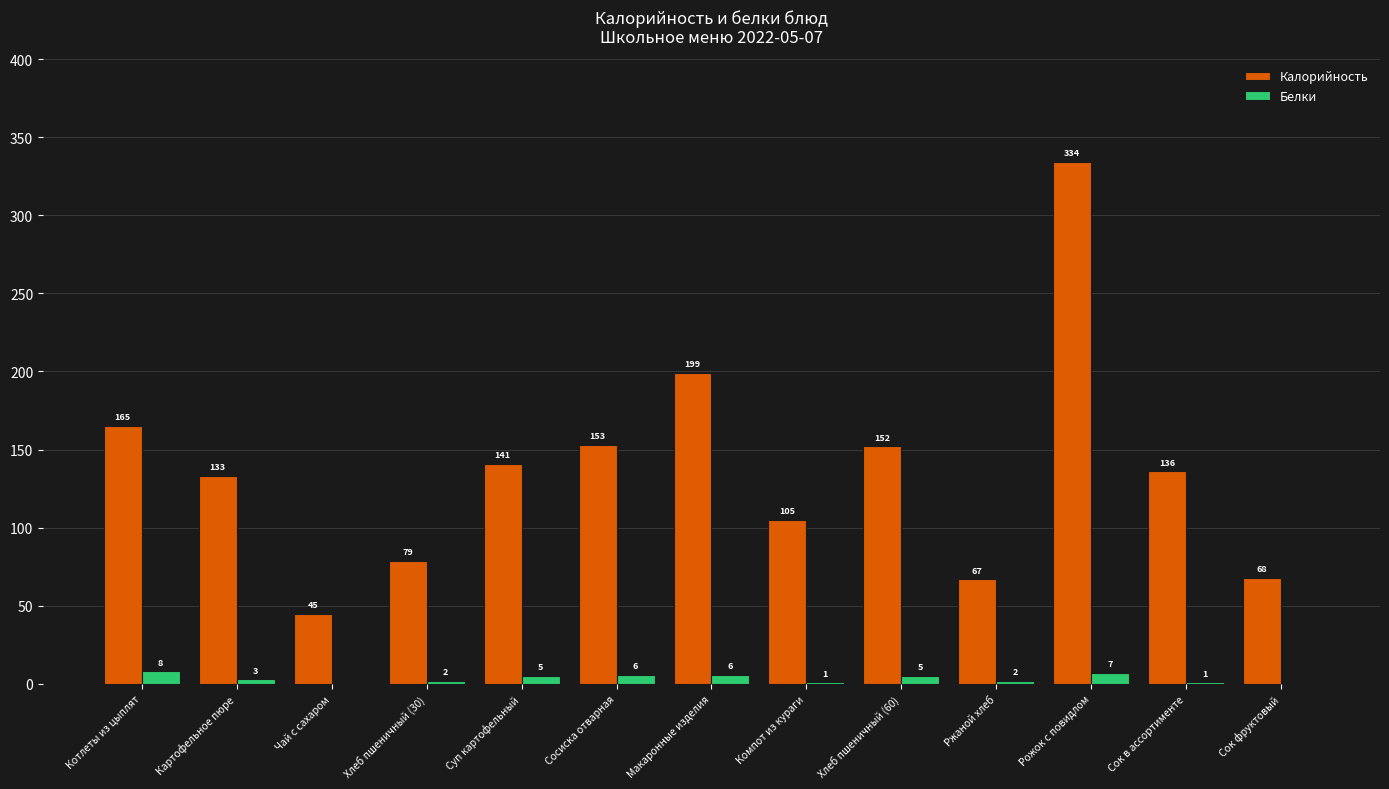

What is the total value across all series at Рожок с повидлом?

341